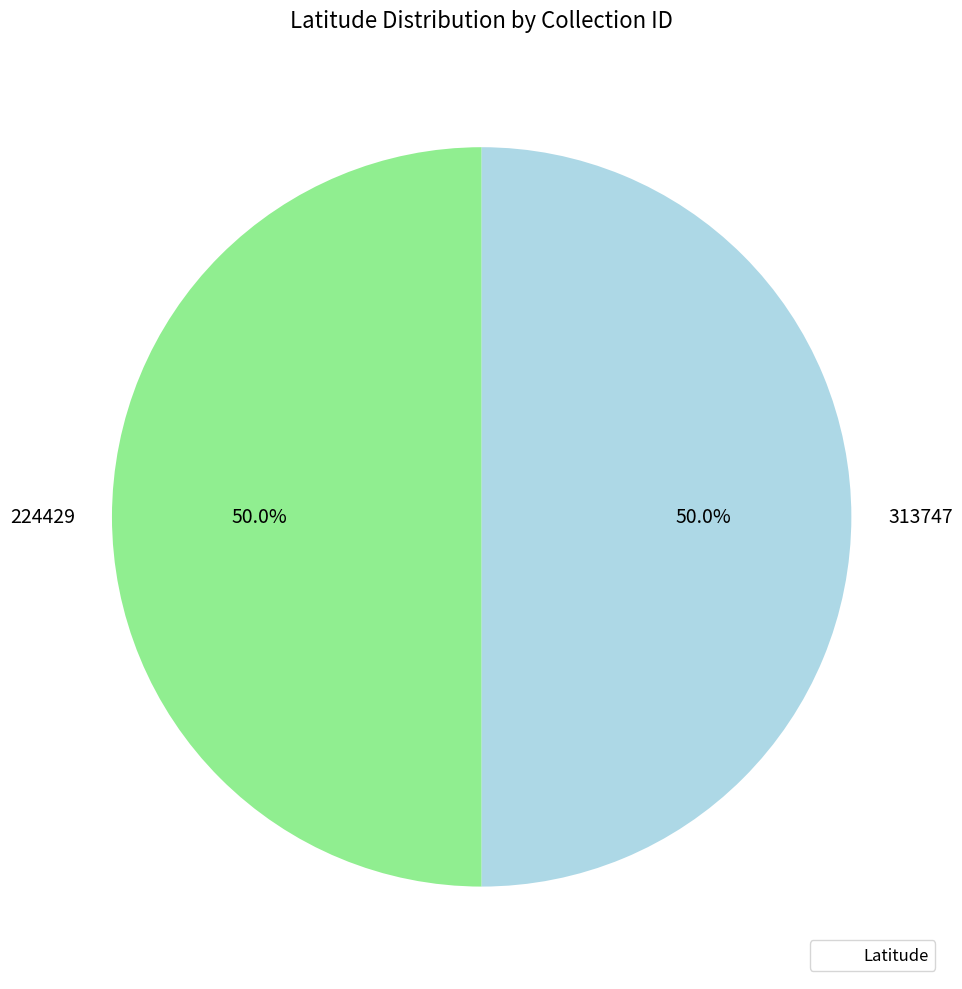

How many slices are in this pie chart?

2